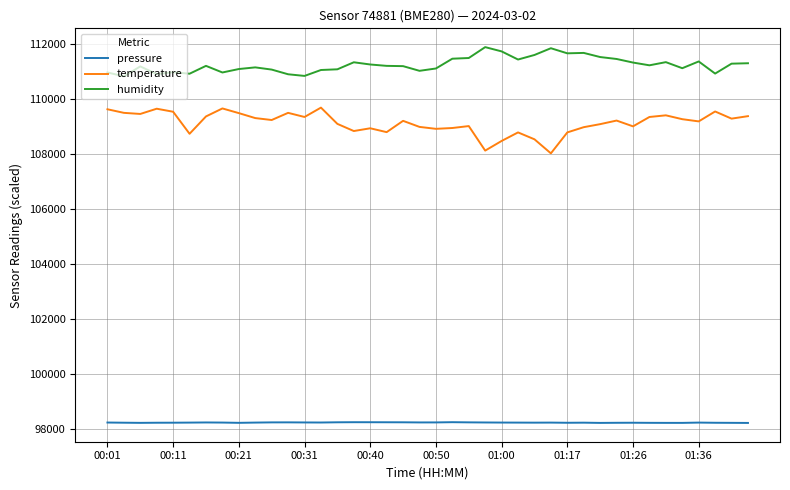

Rank the series by their average value, from lowest to highest.

pressure, temperature, humidity